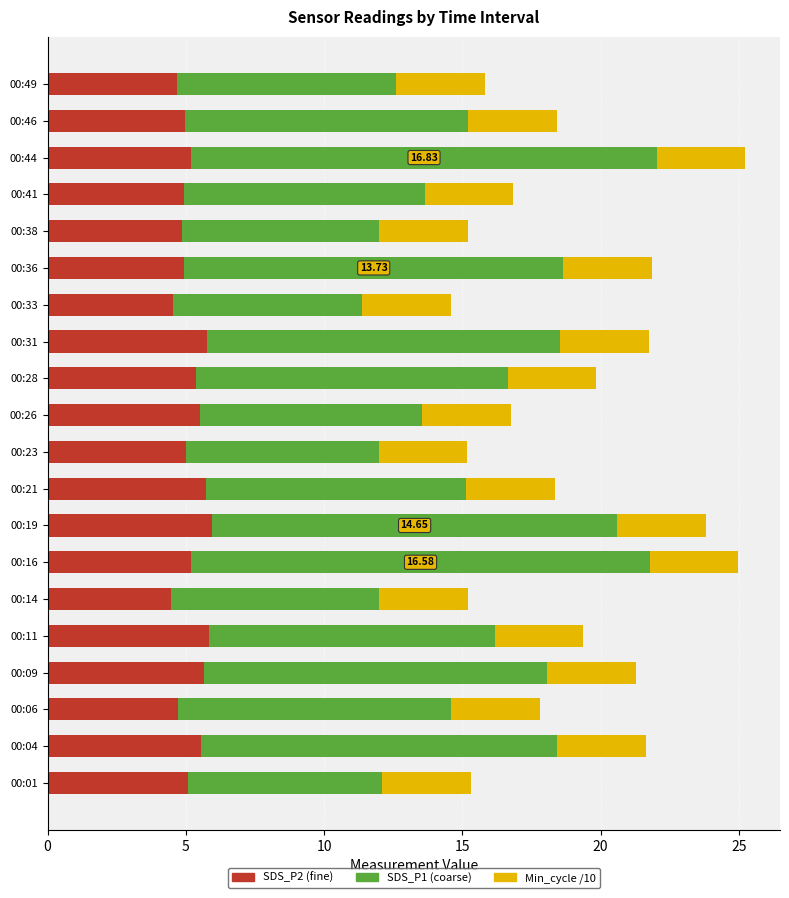

What is the total value across all series at 00:01?

15.3